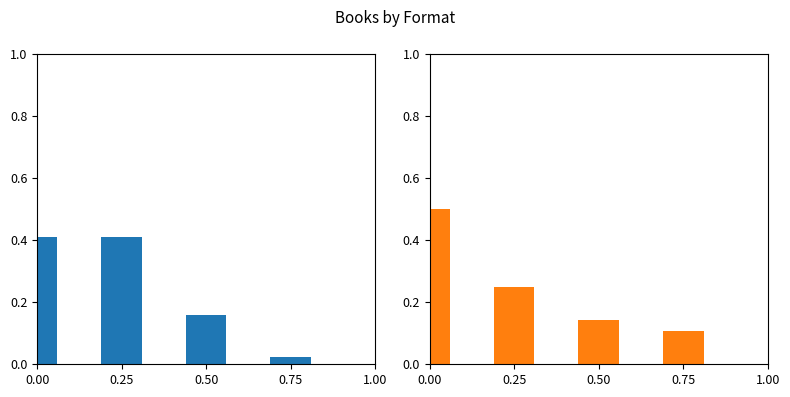

Is it true that Count equals 0.3 at 0.25?

False